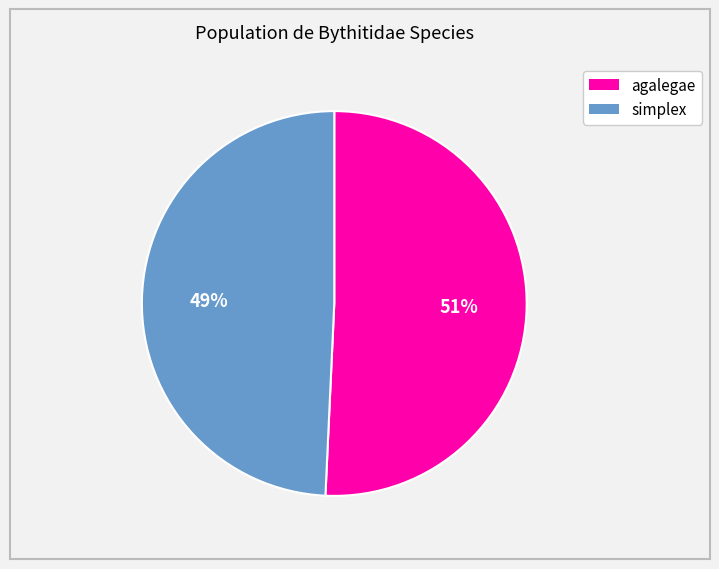

Does agalegae account for over 50% of the chart?

Yes